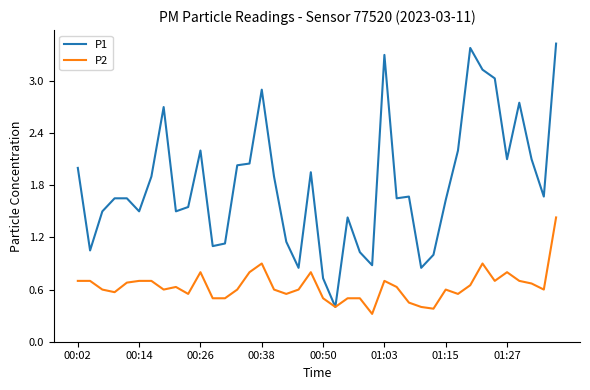

Which series has the largest total across all categories?

P1